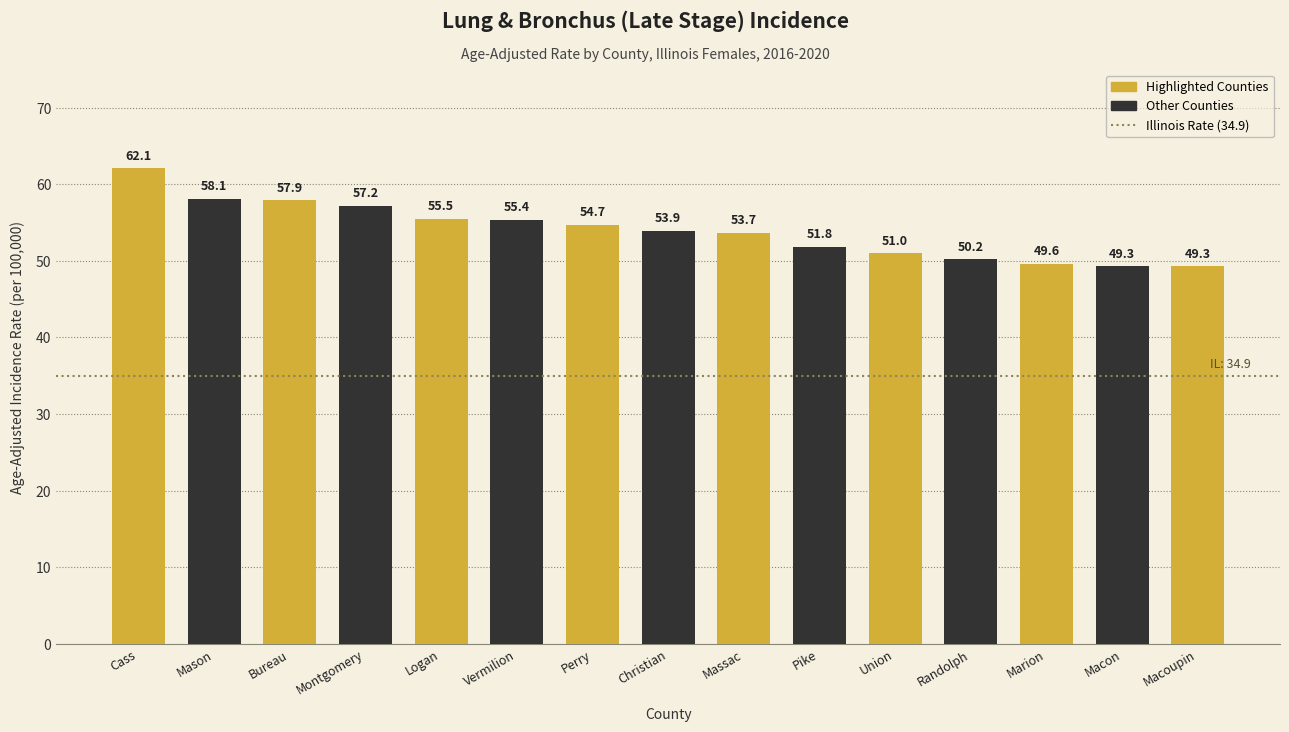

What is the smallest value displayed?

49.3